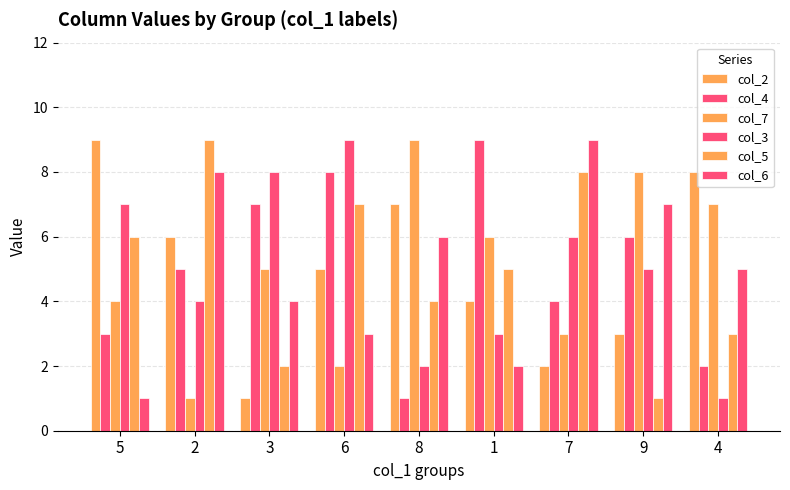

Which series has the largest range (max minus min)?

col_2